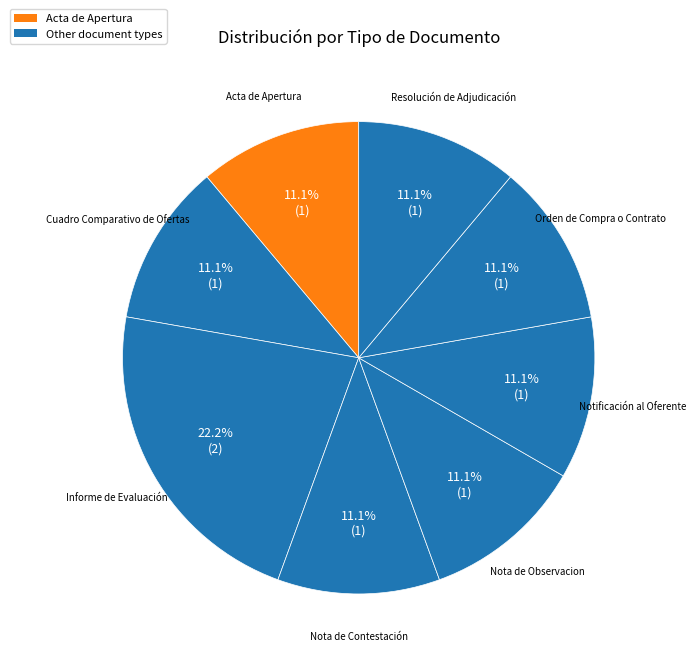

How many segments does this pie chart have?

8